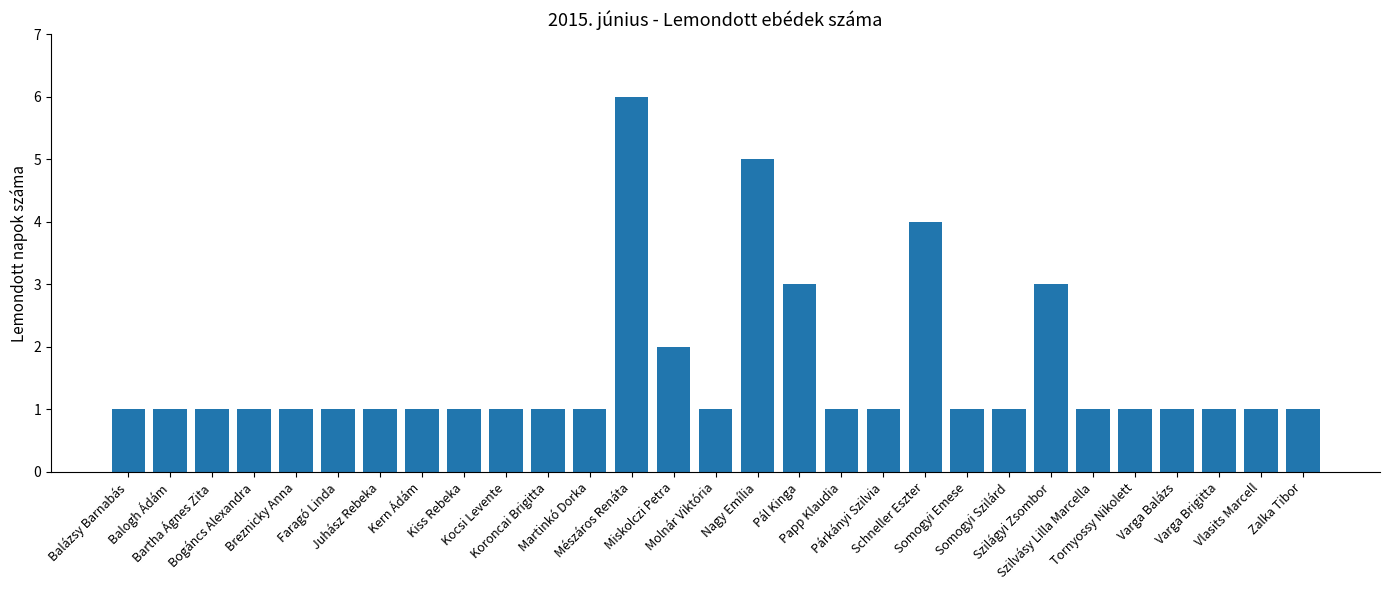

What is the value of the 8th bar from the left?

1